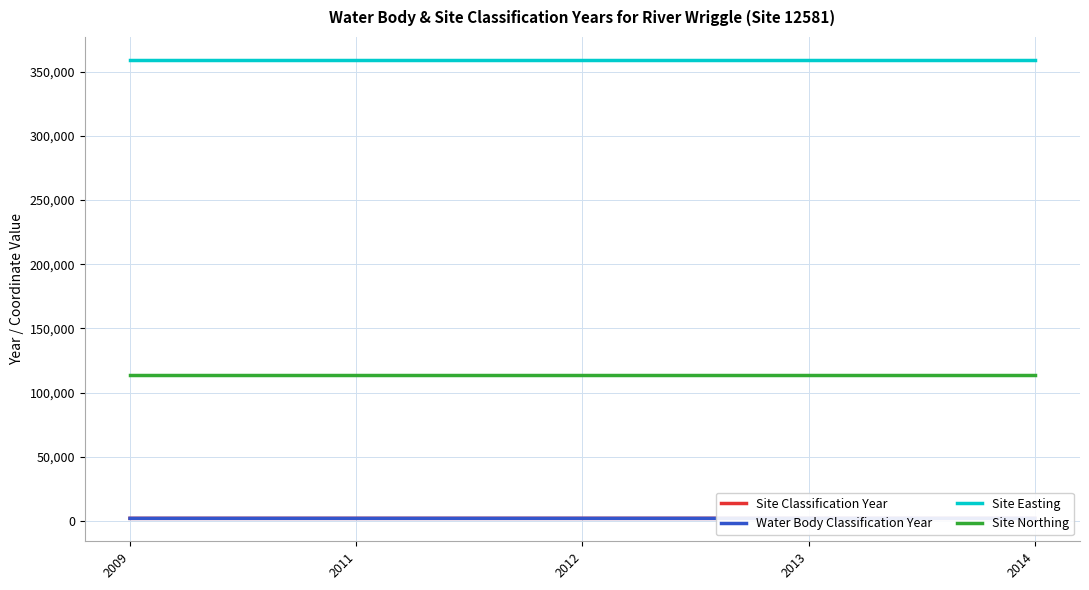

What is the value of the Site Classification Year point at the 3rd from the left?

2012